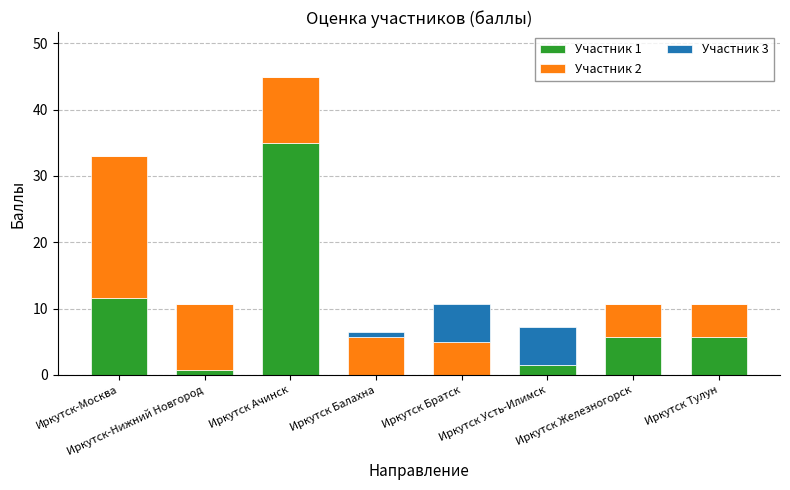

At which category is the sum across all series the highest?

Иркутск Ачинск